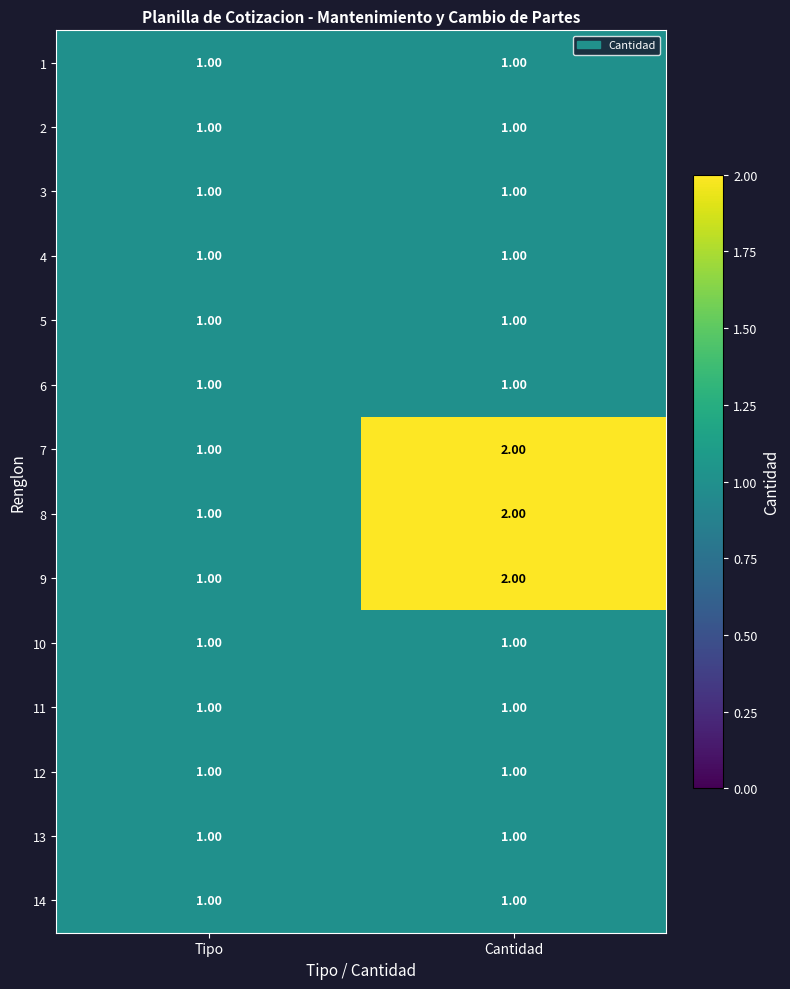

At which label is 7 closest to 1?

Tipo